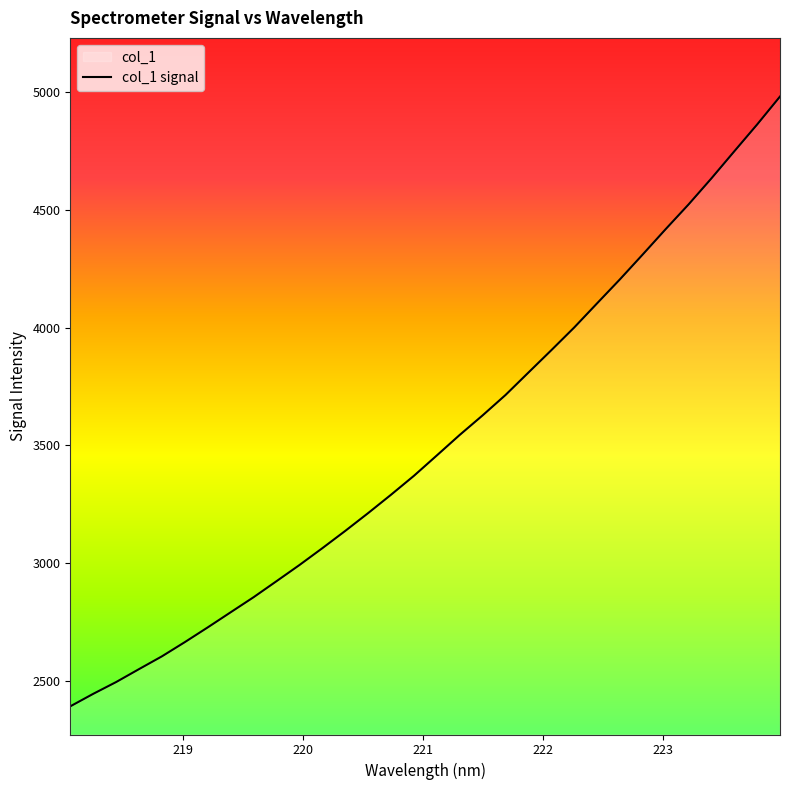

Reading right to left, transcribe all the data shown in this chart.

223.9802=4981.3	223.7895=4862.6	223.5987=4748.5	223.408=4633.6	223.2172=4522.9	223.0264=4418.1	222.8355=4310.7	222.6447=4204.9	222.4538=4102.8	222.263=4000.3	222.0721=3903.8	221.8812=3809.0	221.6902=3713.8	221.4993=3627.2	221.3083=3544.3	221.1174=3457.2	220.9264=3370.7	220.7354=3290.3	220.5444=3212.3	220.3533=3136.6	220.1623=3063.3	219.9712=2991.8	219.7801=2923.2	219.589=2855.2	219.3979=2791.3	219.2067=2727.1	219.0156=2664.5	218.8244=2604.2	218.6332=2549.8	218.442=2494.8	218.2508=2444.8	218.0596=2391.8